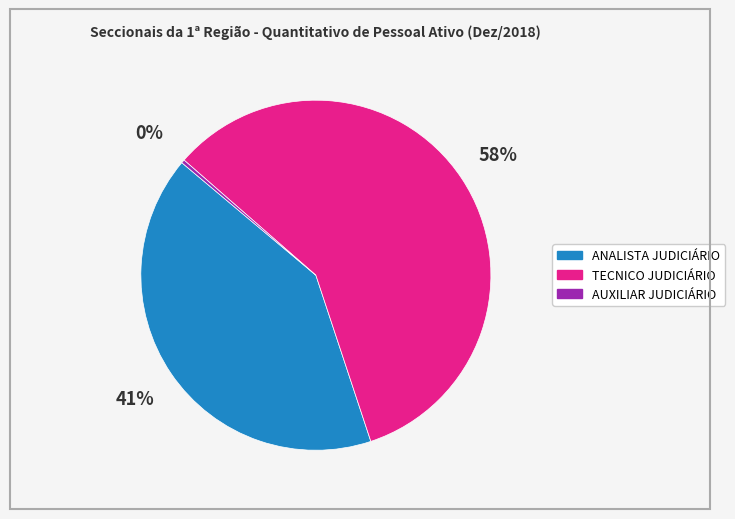

Rank the categories by value from highest to lowest.

TECNICO JUDICIÁRIO, ANALISTA JUDICIÁRIO, AUXILIAR JUDICIÁRIO